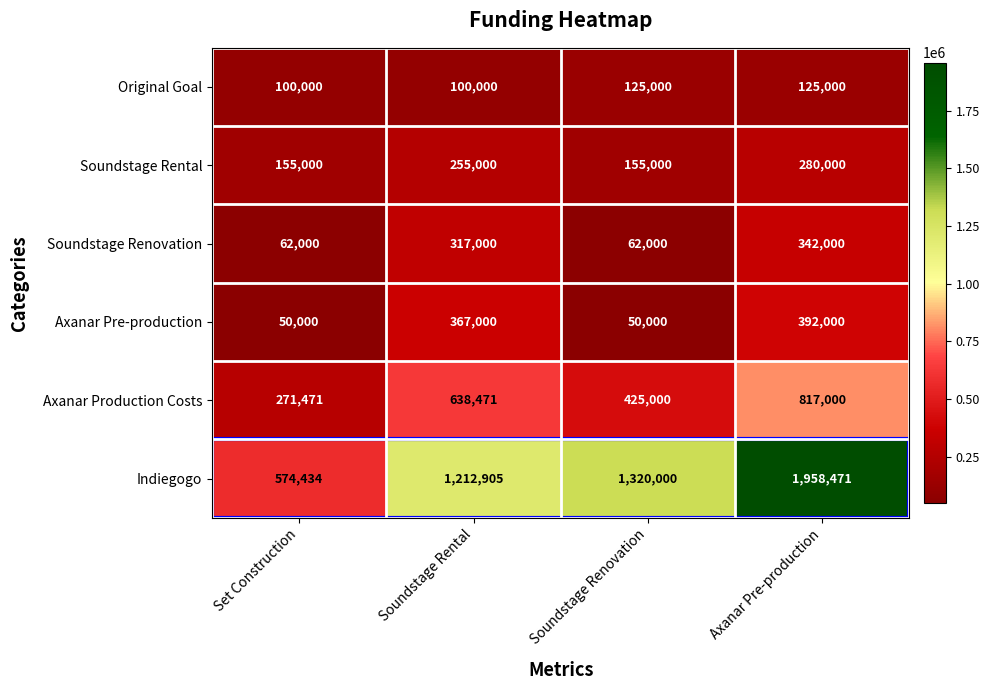

What is the sum of the Original Goal values at Axanar Pre-production and Soundstage Rental?

225000